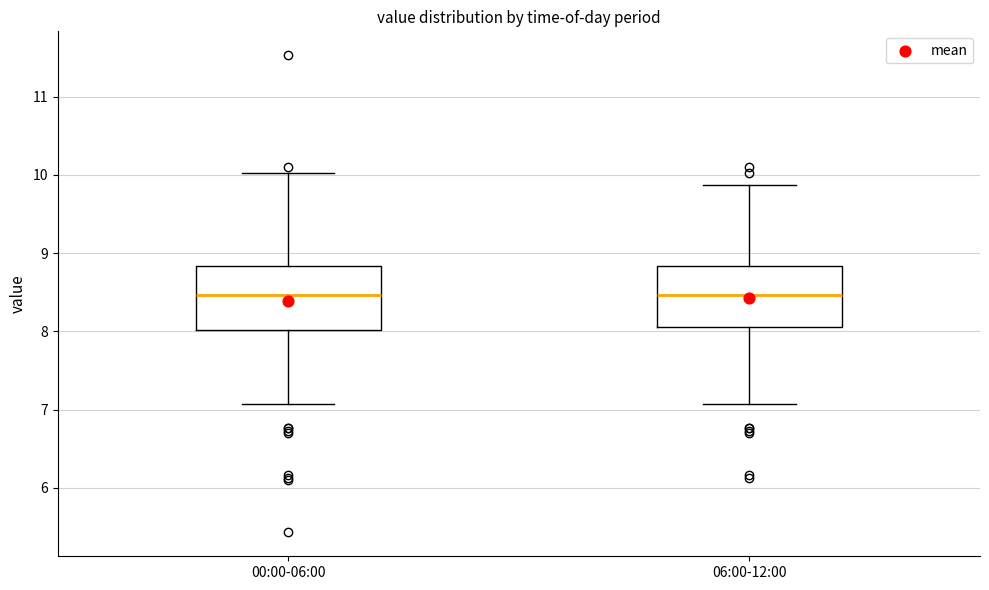

Where is the lower edge of the box for 06:00-12:00 on the y-axis? The values are not printed on the chart, so give them approximately, as read against the axis.

8.1